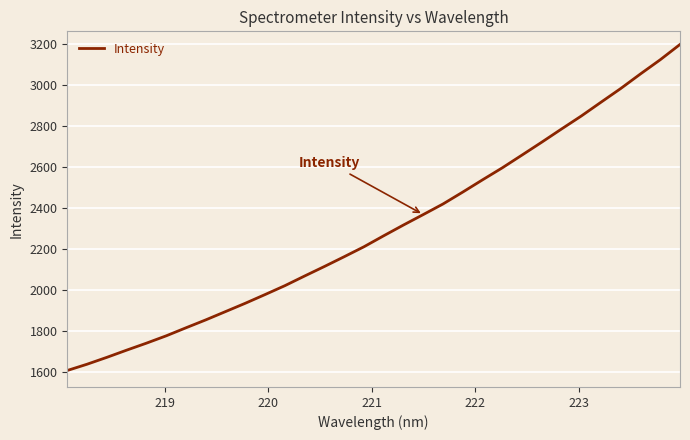

What is the maximum value shown in the chart?

3197.6